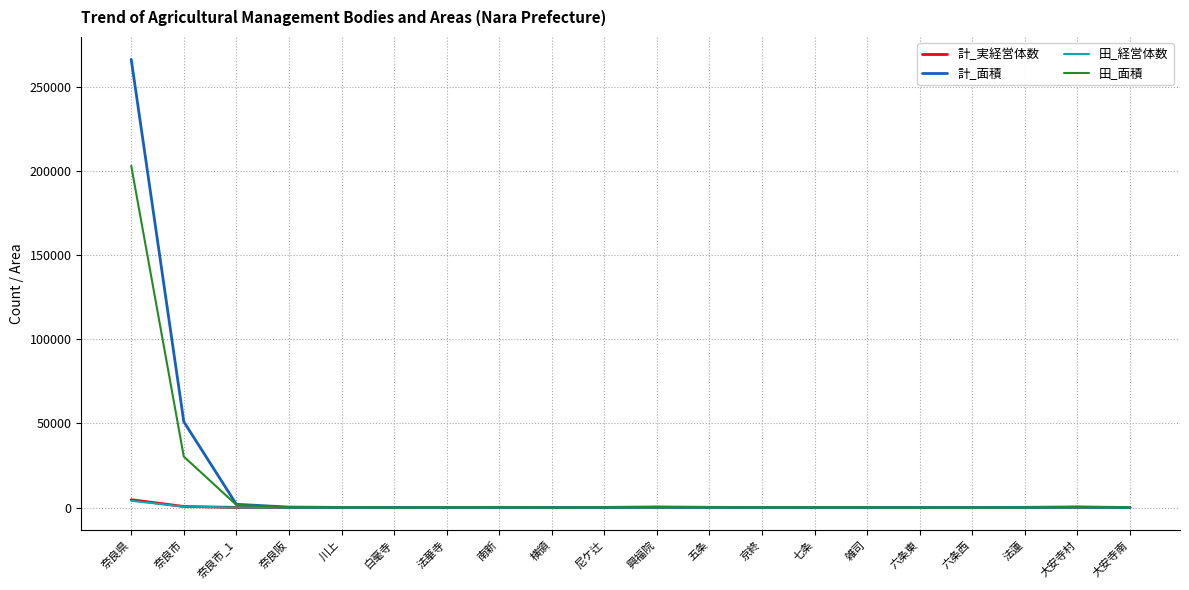

Is it true that 計_面積 equals 266508 at 奈良県?

True